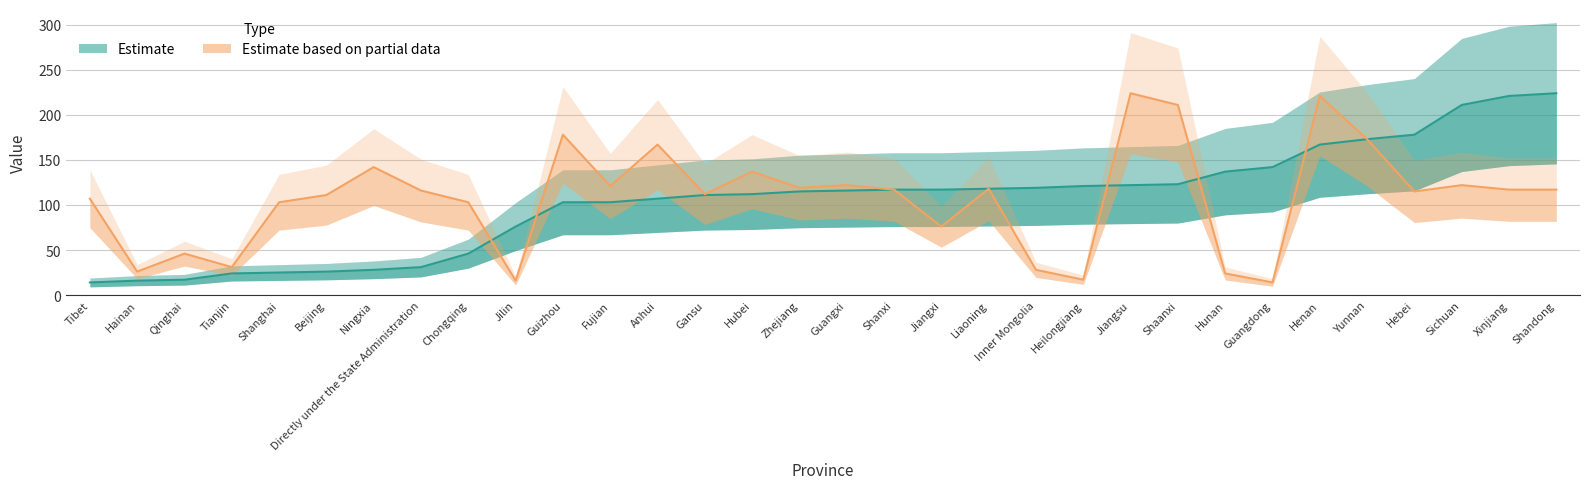

Rank the series by their average value, from lowest to highest.

Estimate, Estimate based on partial data